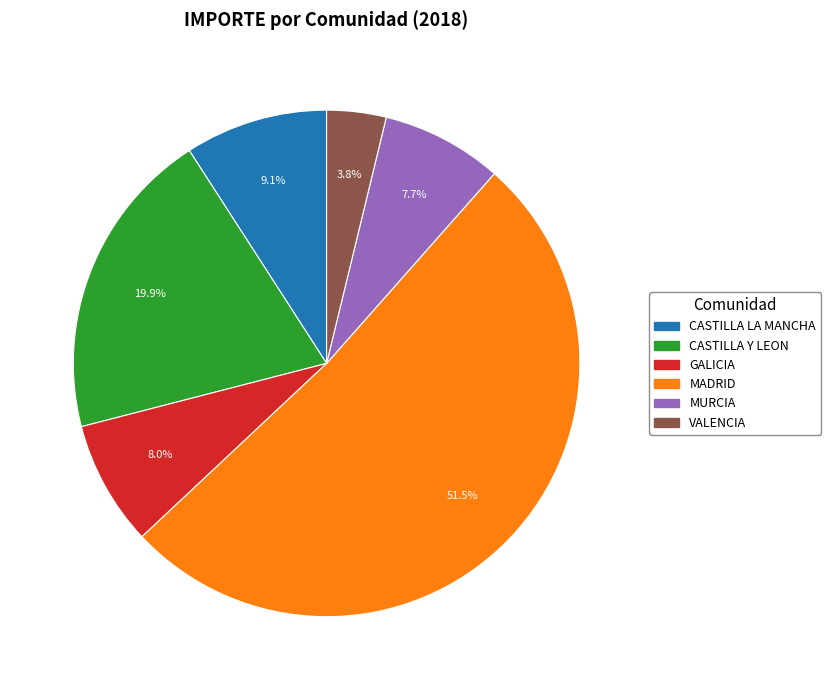

Count the number of slices in the pie.

6